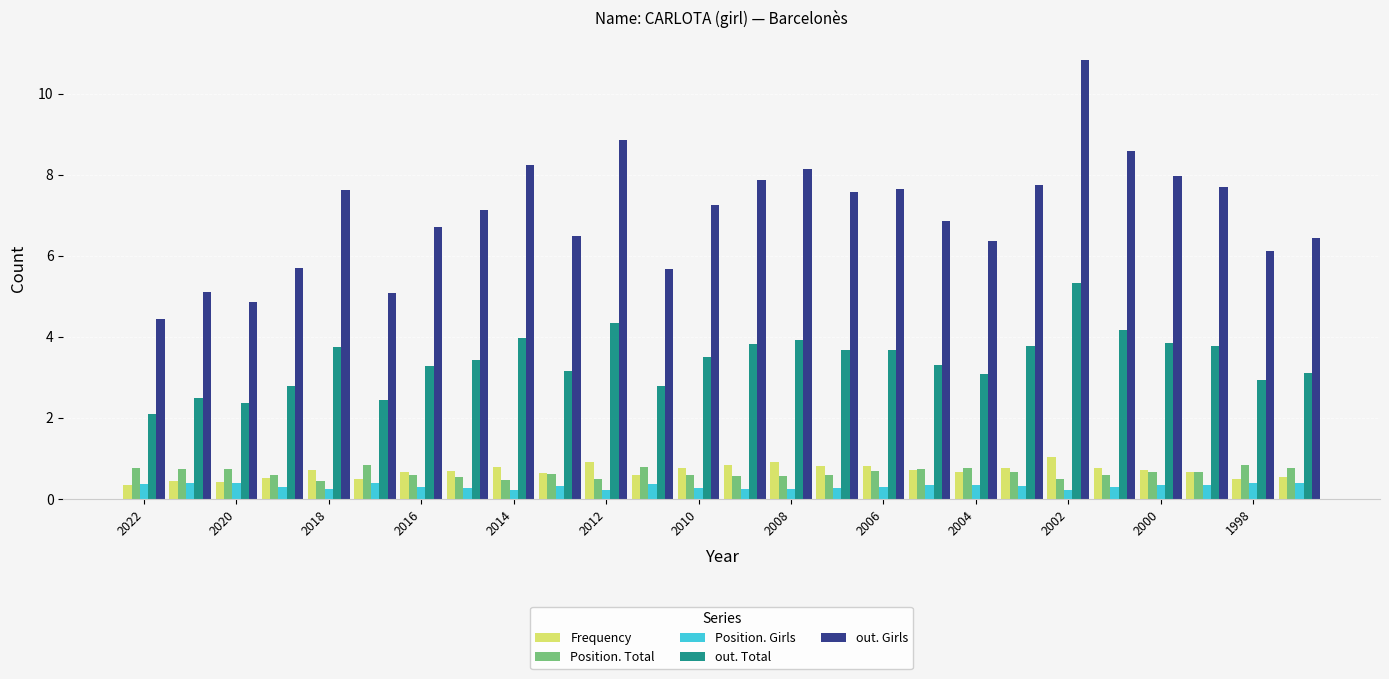

Which series has the largest range (max minus min)?

out. Girls